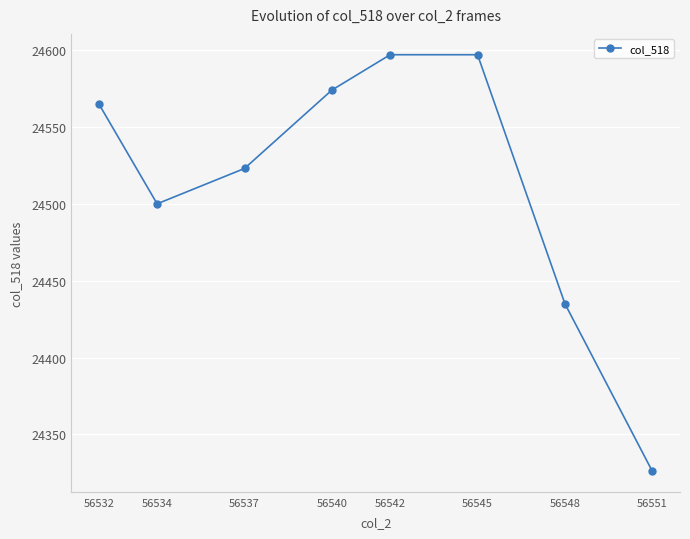

At which label is the value closest to 24461?

56548